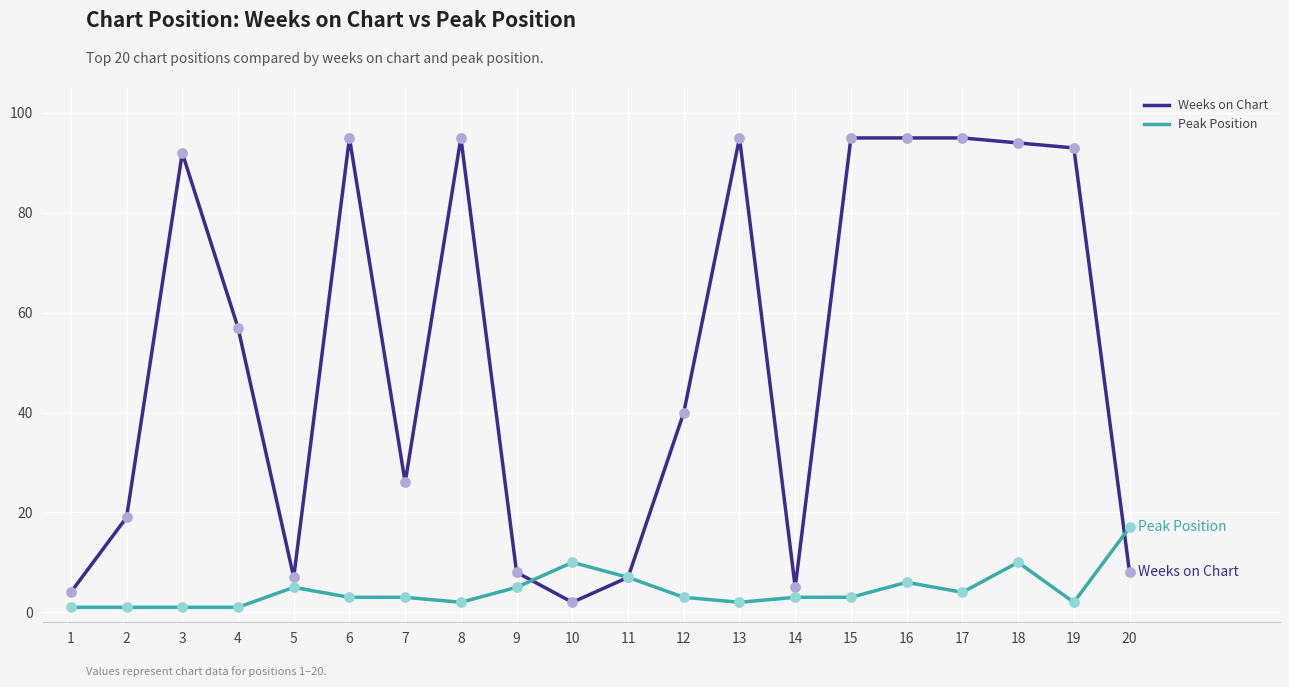

At how many categories does at least one series exceed 59?

9